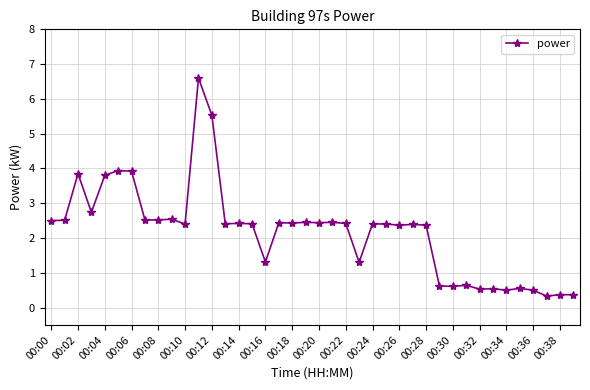

What is the difference between the maximum and minimum values?

6.3